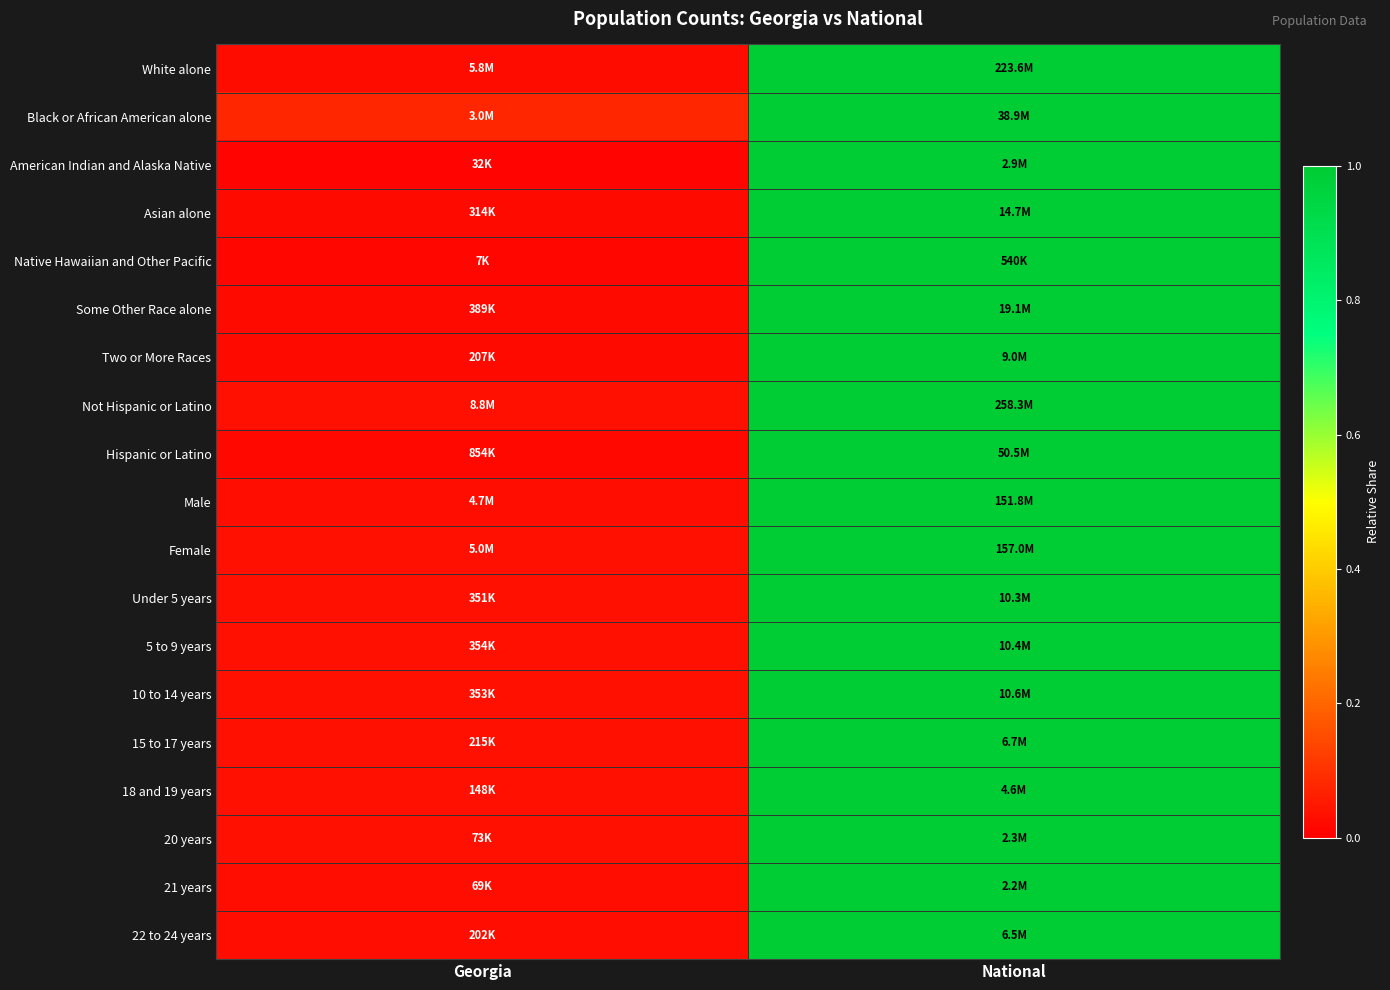

Reading left to right, transcribe all the data shown in this chart.

White alone: Georgia=0.0	National=1.0
Black or African American alone: Georgia=0.1	National=1.0
American Indian and Alaska Native: Georgia=0.0	National=1.0
Asian alone: Georgia=0.0	National=1.0
Native Hawaiian and Other Pacific: Georgia=0.0	National=1.0
Some Other Race alone: Georgia=0.0	National=1.0
Two or More Races: Georgia=0.0	National=1.0
Not Hispanic or Latino: Georgia=0.0	National=1.0
Hispanic or Latino: Georgia=0.0	National=1.0
Male: Georgia=0.0	National=1.0
Female: Georgia=0.0	National=1.0
Under 5 years: Georgia=0.0	National=1.0
5 to 9 years: Georgia=0.0	National=1.0
10 to 14 years: Georgia=0.0	National=1.0
15 to 17 years: Georgia=0.0	National=1.0
18 and 19 years: Georgia=0.0	National=1.0
20 years: Georgia=0.0	National=1.0
21 years: Georgia=0.0	National=1.0
22 to 24 years: Georgia=0.0	National=1.0